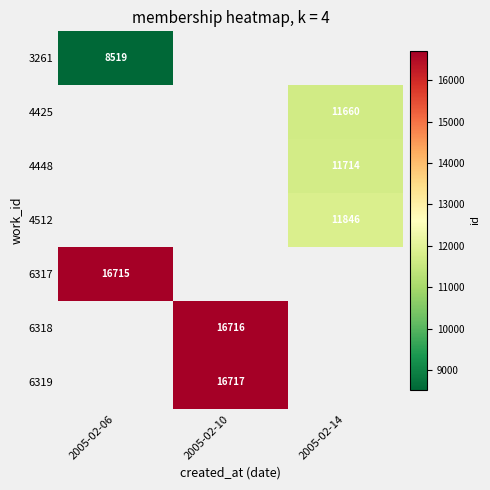

Count the number of categories in the chart.

3